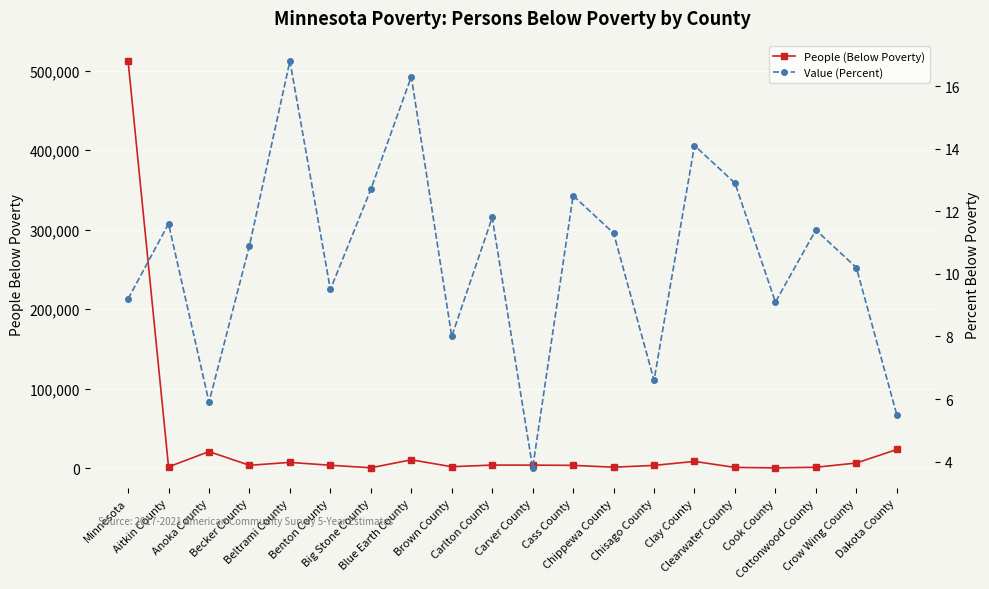

True or false: People (Below Poverty) and Value (Percent) intersect in this chart.

False